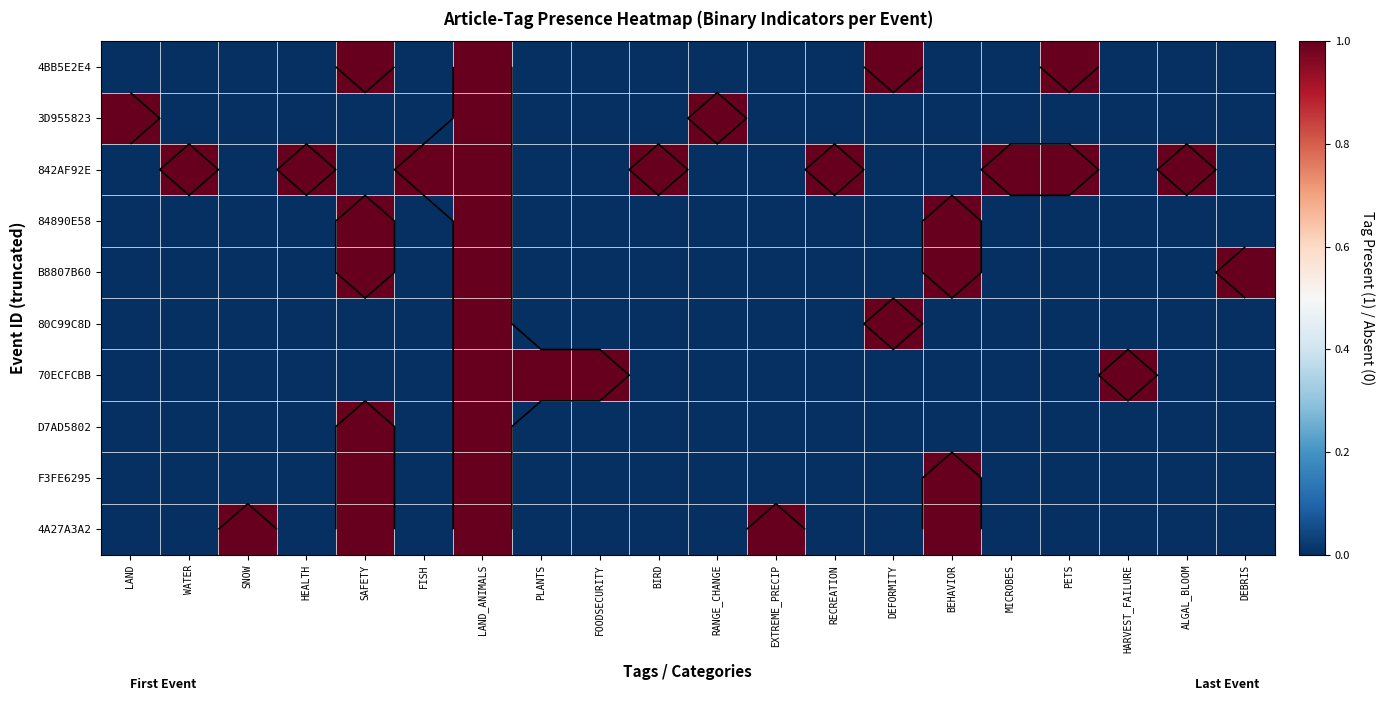

The value of 4BB5E2E4 at FOODSECURITY is 0. True or false?

False